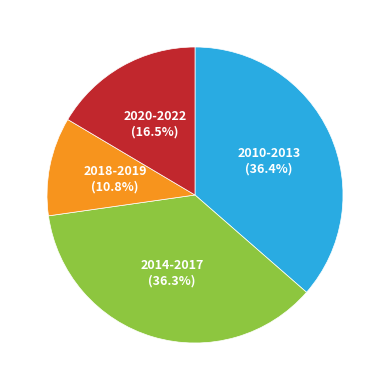

Which slice is the smallest?

2018-2019